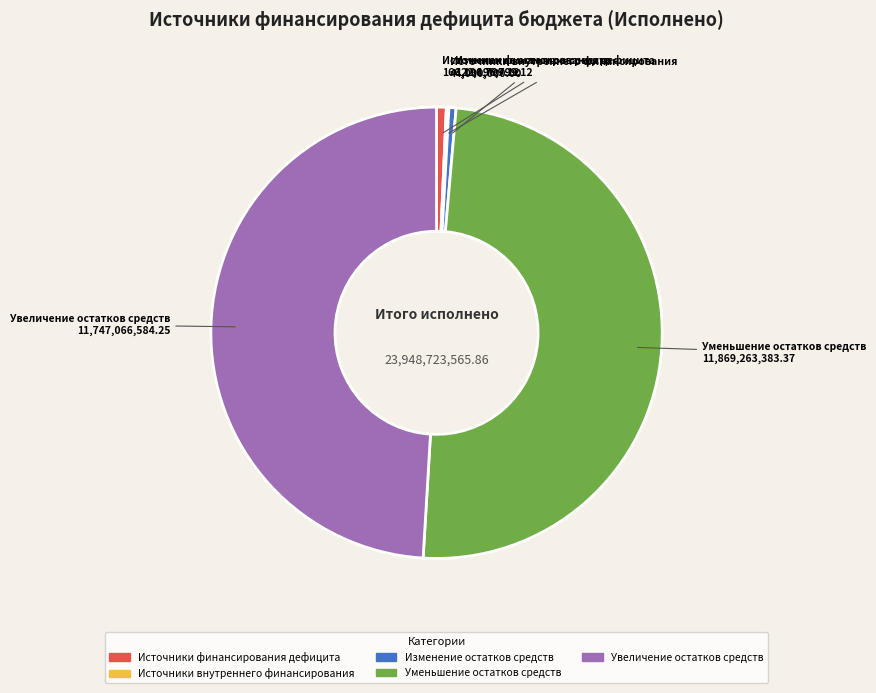

Is there any slice that represents more than half of the pie?

No